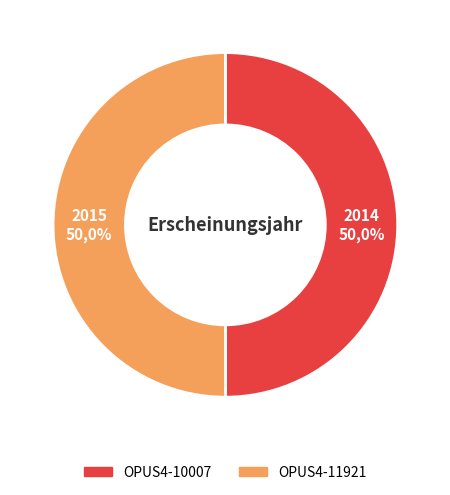

What is the ratio of the value at OPUS4-11921 to the value at OPUS4-10007?

1.0